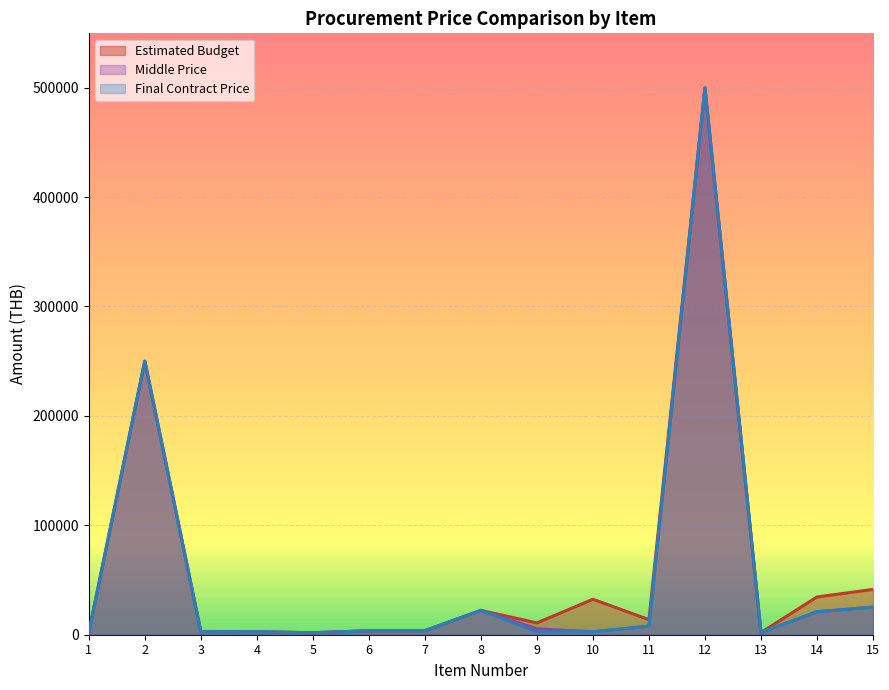

How many lines are shown in the chart?

3